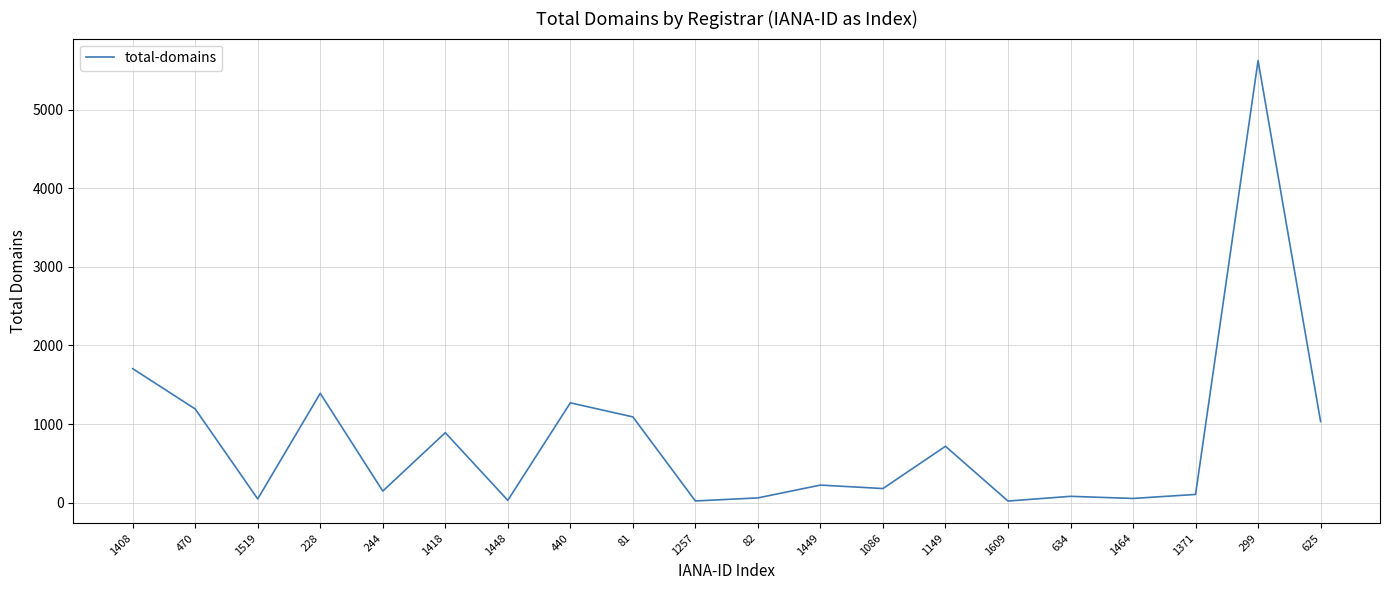

What is the greatest value displayed?

5626